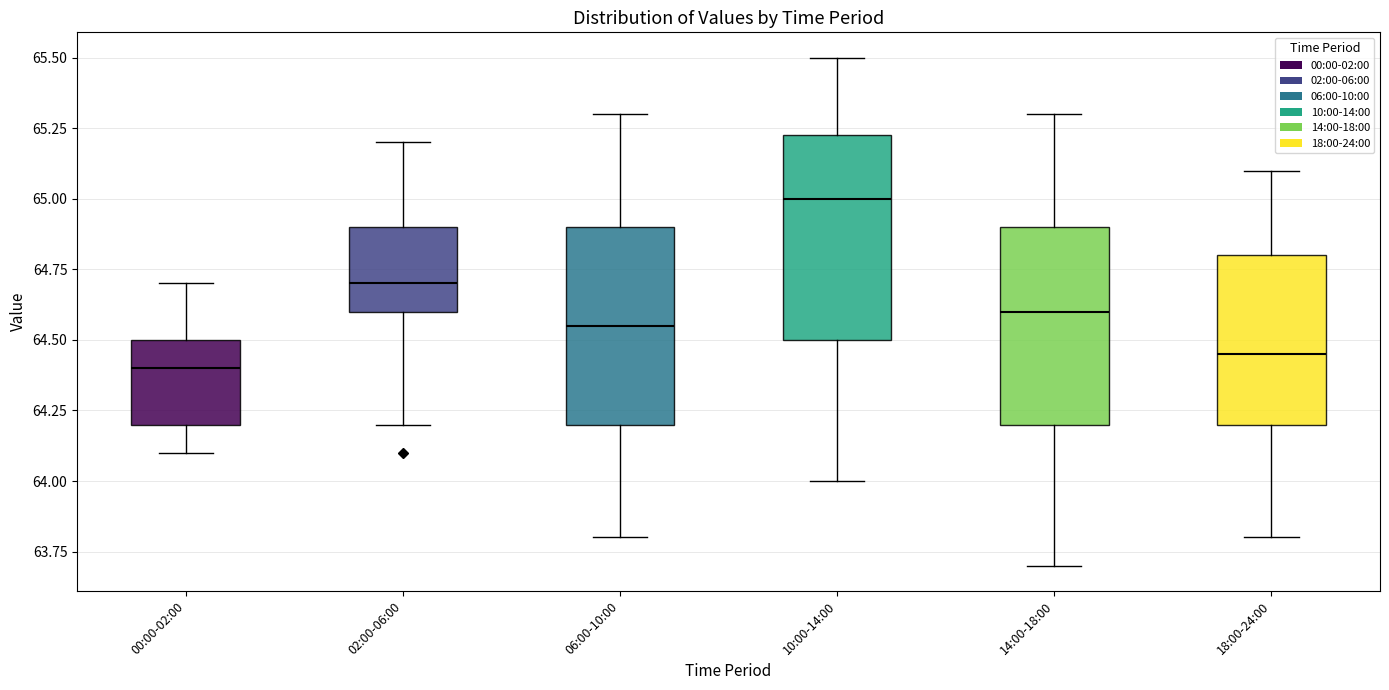

Where does the upper whisker of the box for 06:00-10:00 end on the y-axis? The values are not printed on the chart, so give them approximately, as read against the axis.

65.30